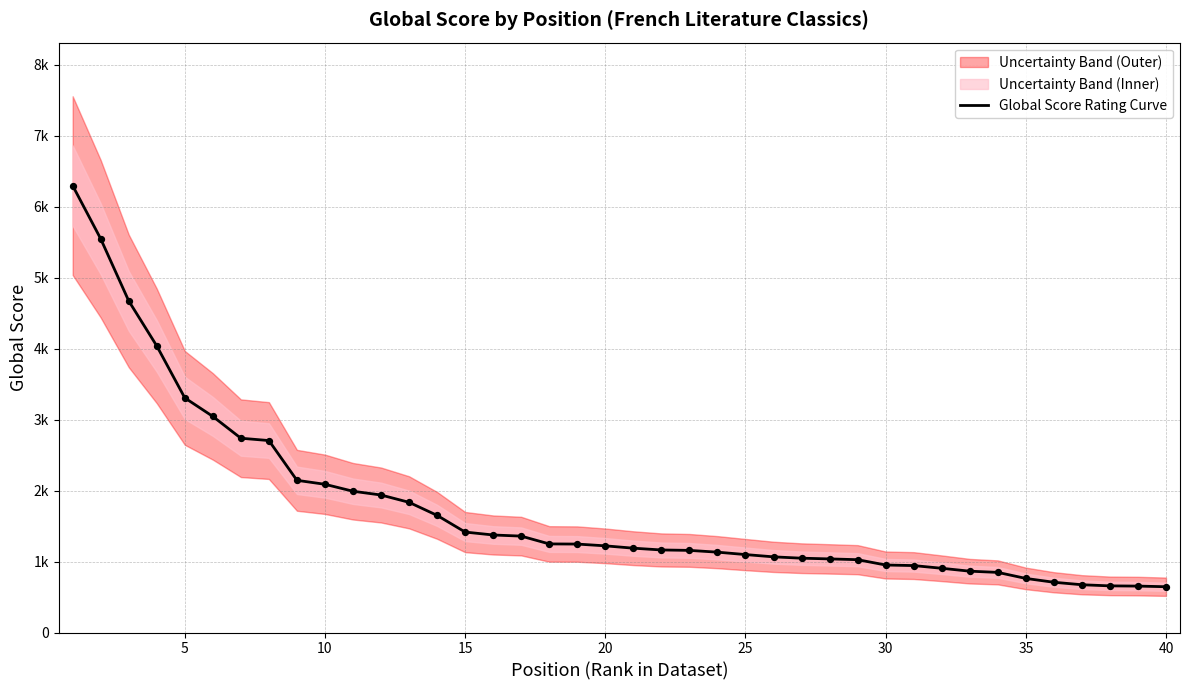

What is the ratio of the value at 35 to the value at 30?

0.8